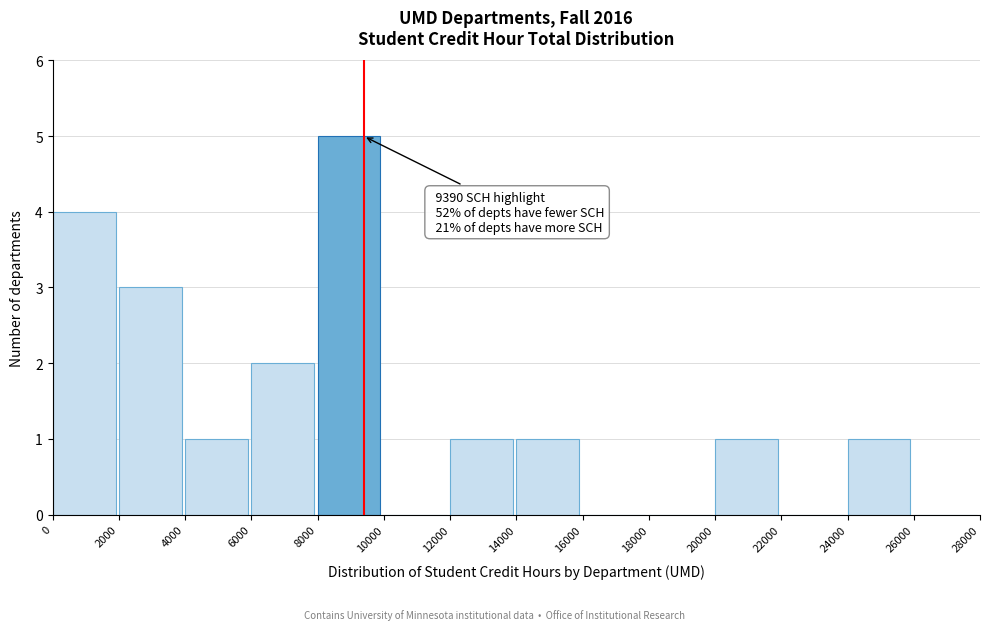

Which range on the x-axis has the tallest bar?

8000 to 10000